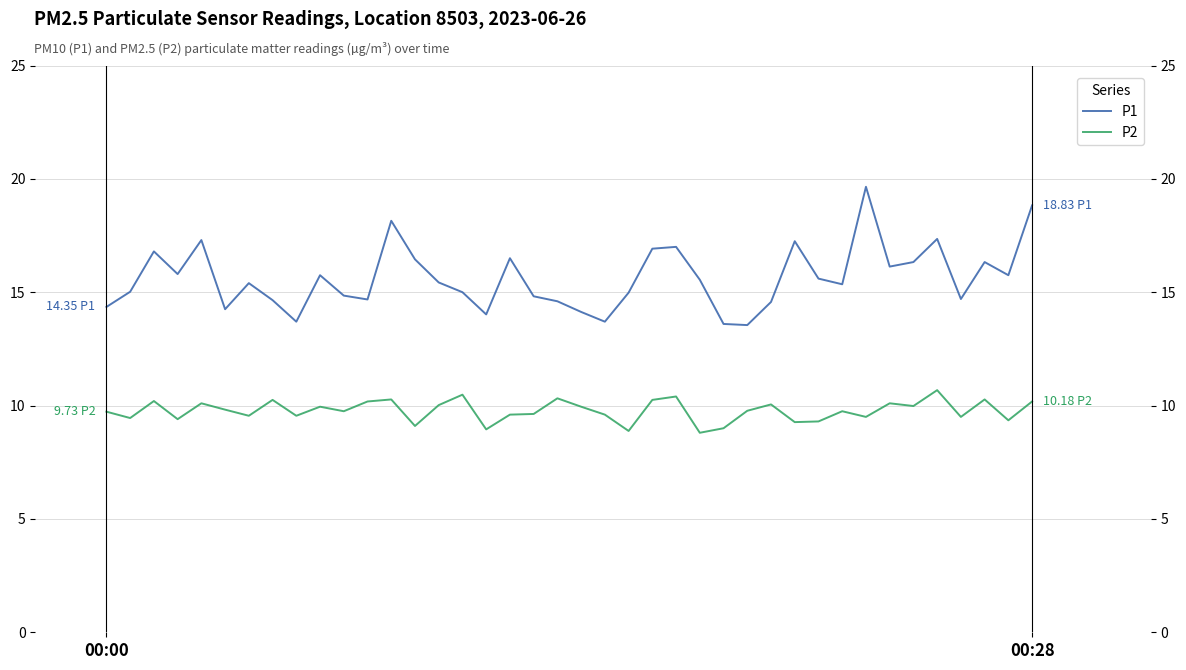

What is the minimum value for P1?

13.6